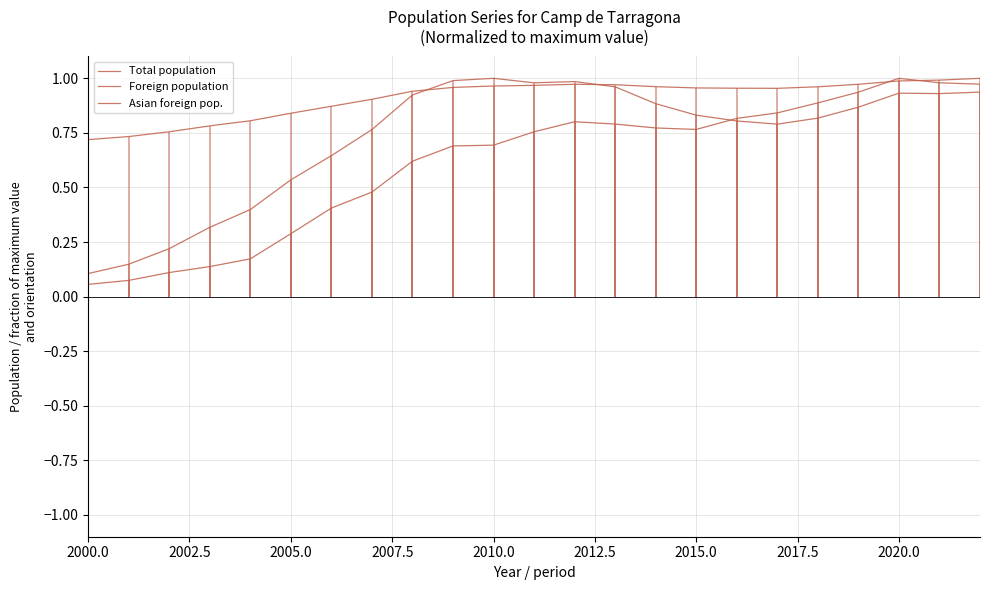

True or false: Total population and Foreign population cross at least once.

True